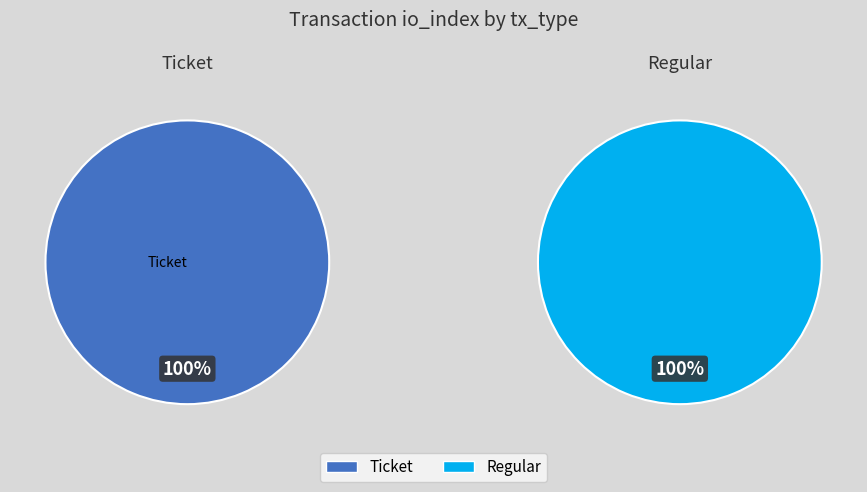

Approximately how many times larger is the value at Regular compared to Ticket?

12.0